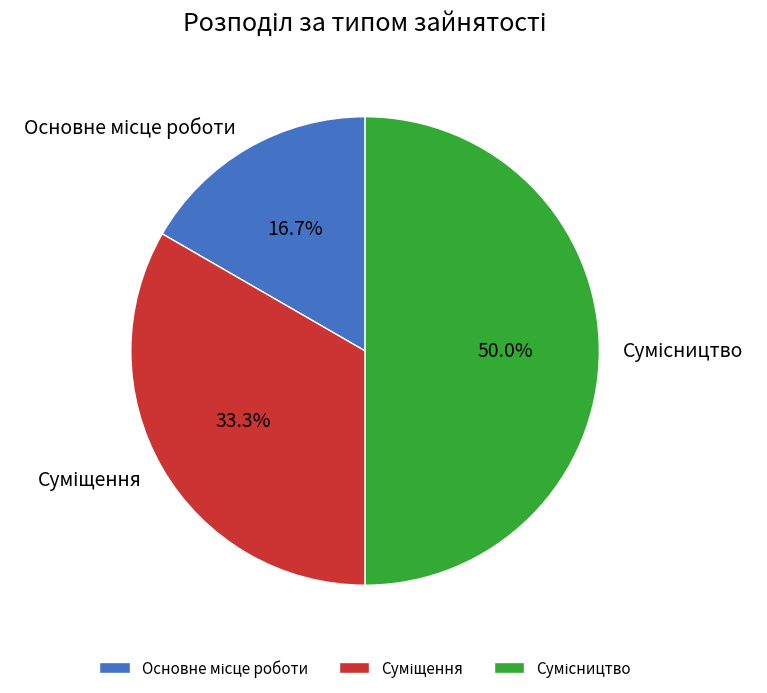

To the nearest percent, what is the difference between the Суміщення and Сумісництво slice percentages?

17%